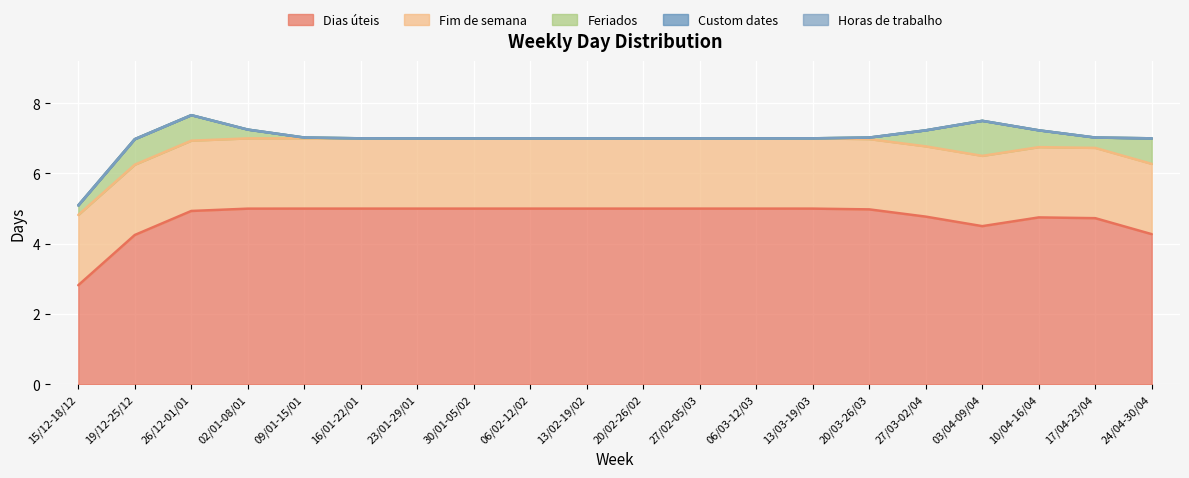

In Feriados, how many points are higher than both neighbors (excluding endpoints)?

1